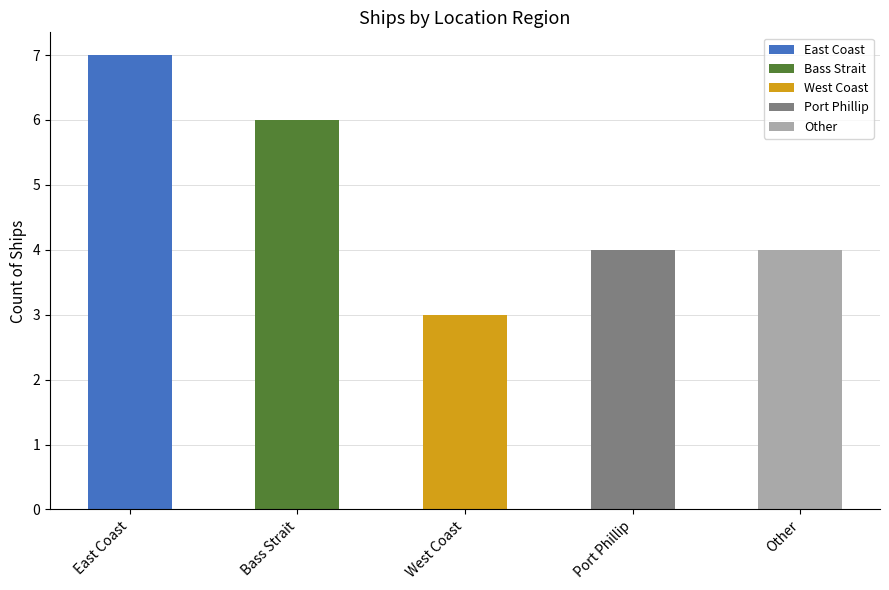

Between Port Phillip and West Coast, which is larger?

Port Phillip